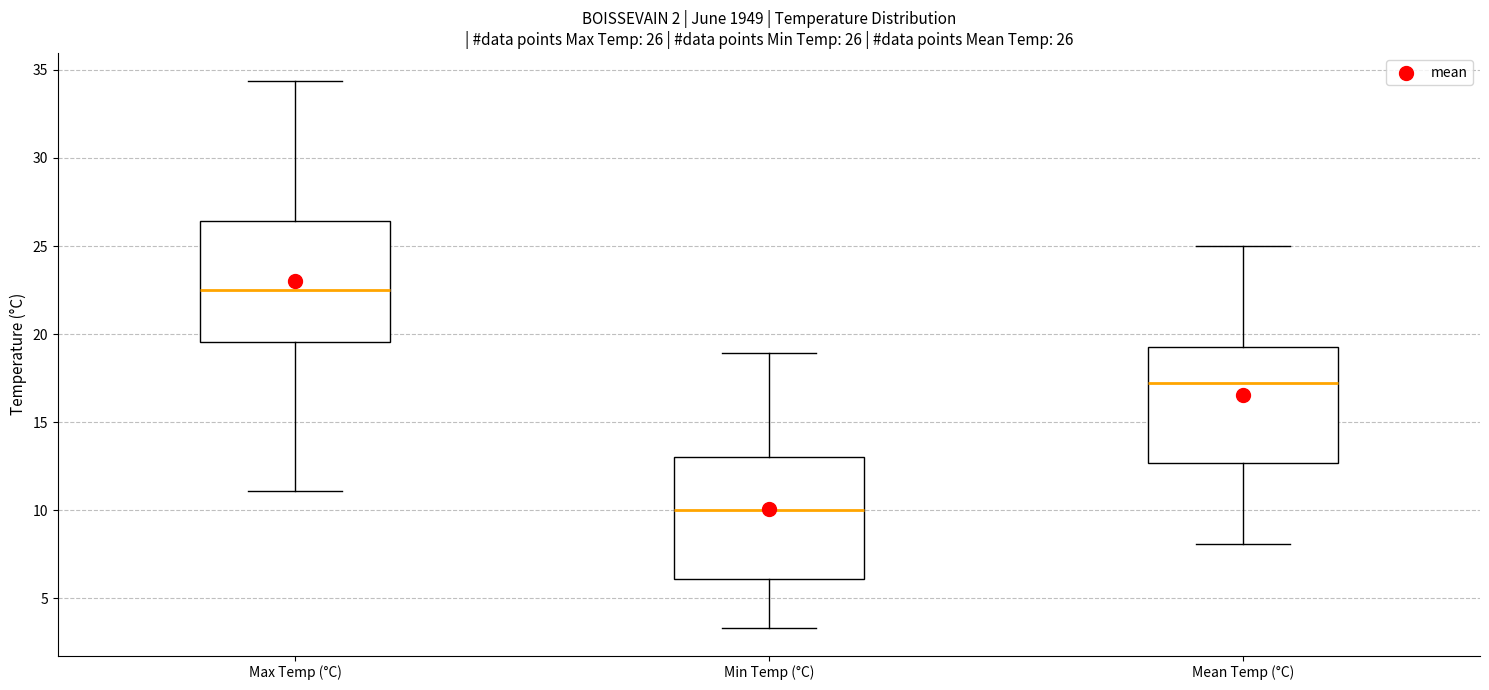

Which box has the lowest median line?

Min Temp (°C)